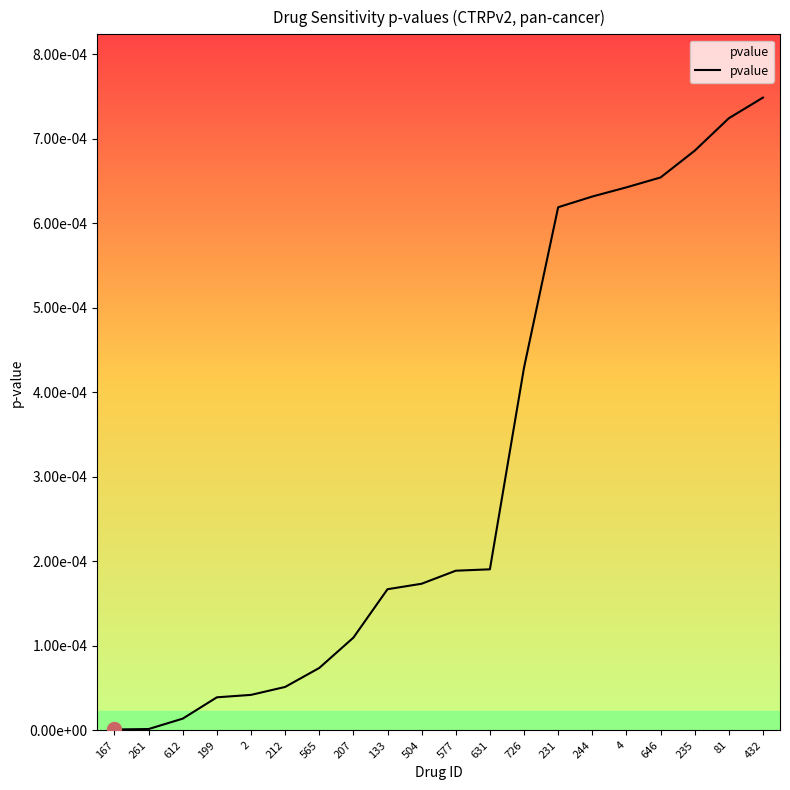

List the labels in order of value, smallest first.

167, 261, 612, 199, 2, 212, 565, 207, 133, 504, 577, 631, 726, 231, 244, 4, 646, 235, 81, 432